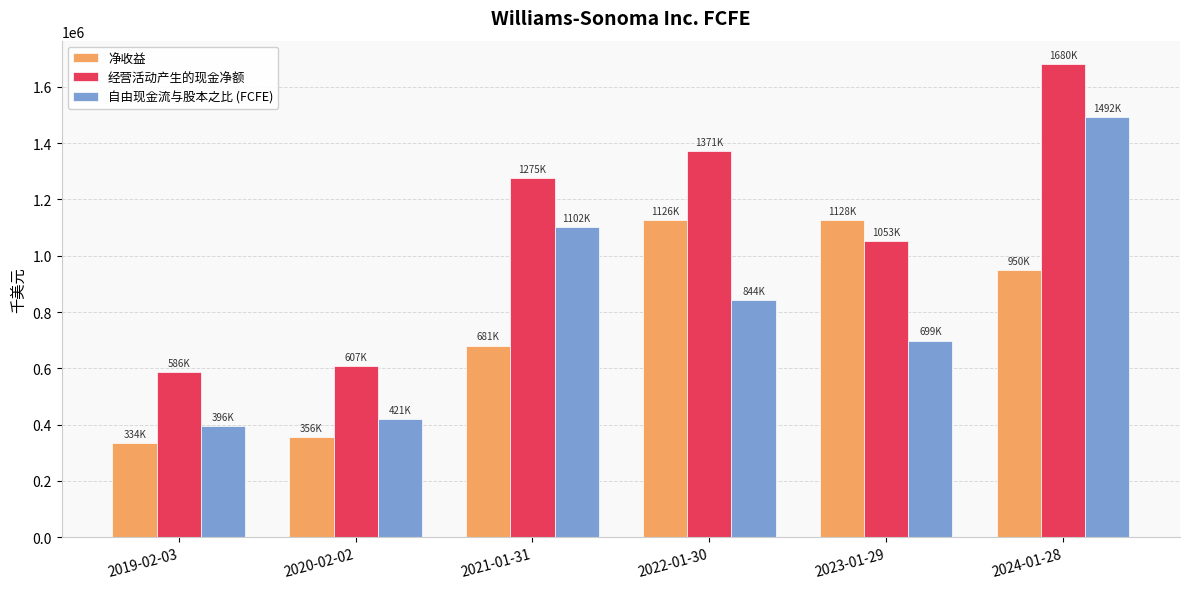

How many bars are there in each group?

3